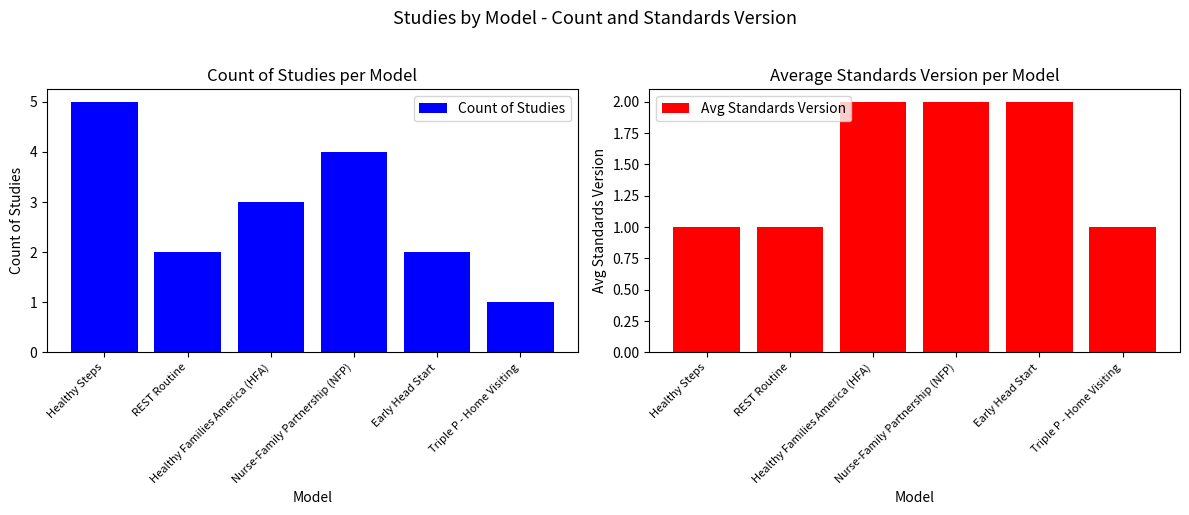

Which series has the widest spread of values?

Count of Studies